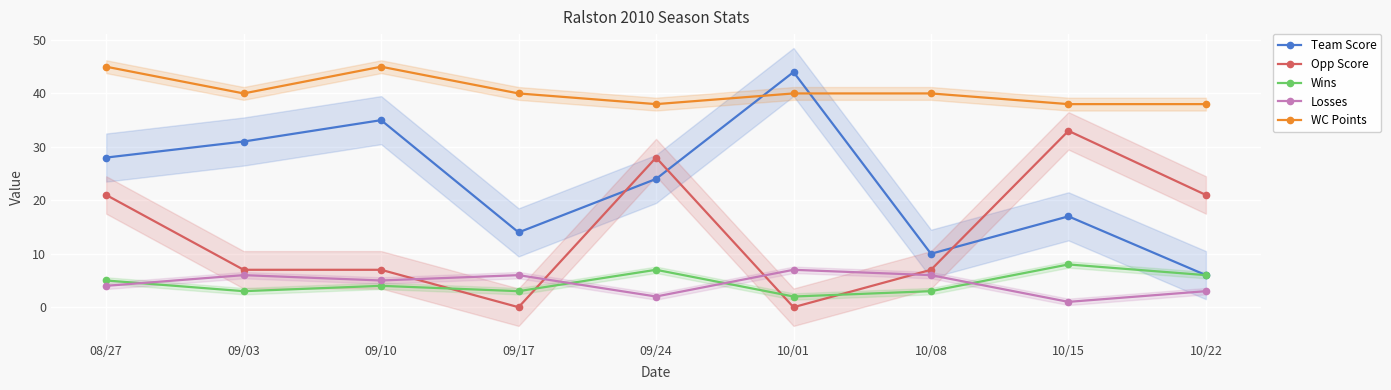

How many values in the Opp Score series are below 7?

2